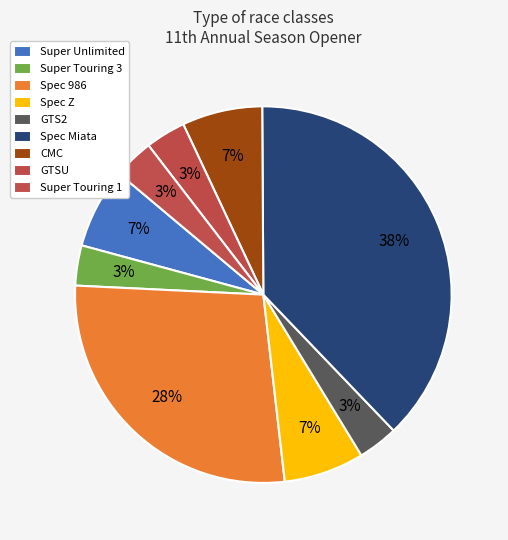

Is there any slice that represents more than half of the pie?

No